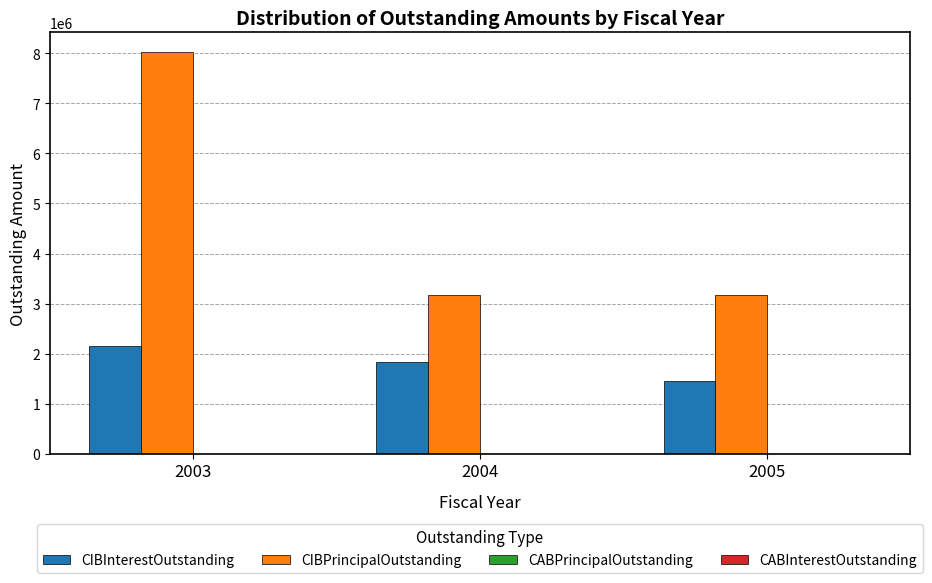

Which series has the widest spread of values?

CIBPrincipalOutstanding